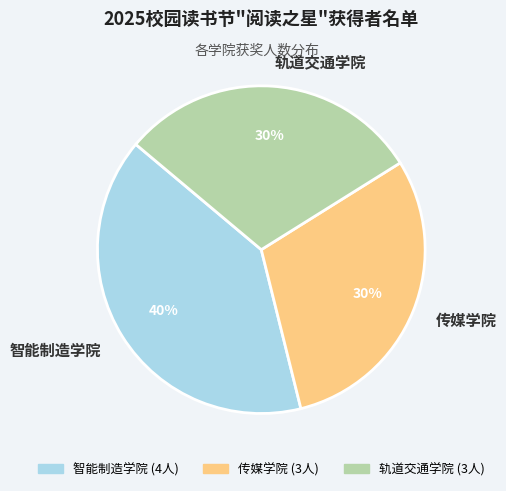

To the nearest percent, what portion does 轨道交通学院 represent?

30%